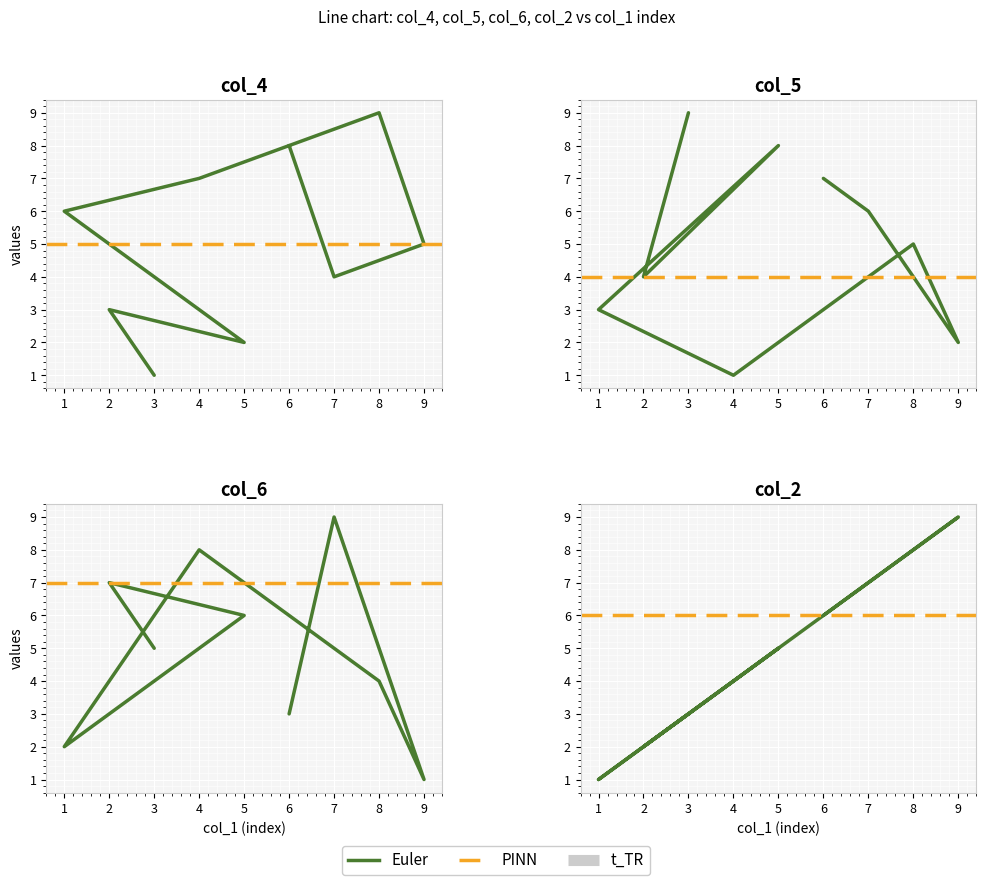

How many col_5 values are between 3 and 7?

5